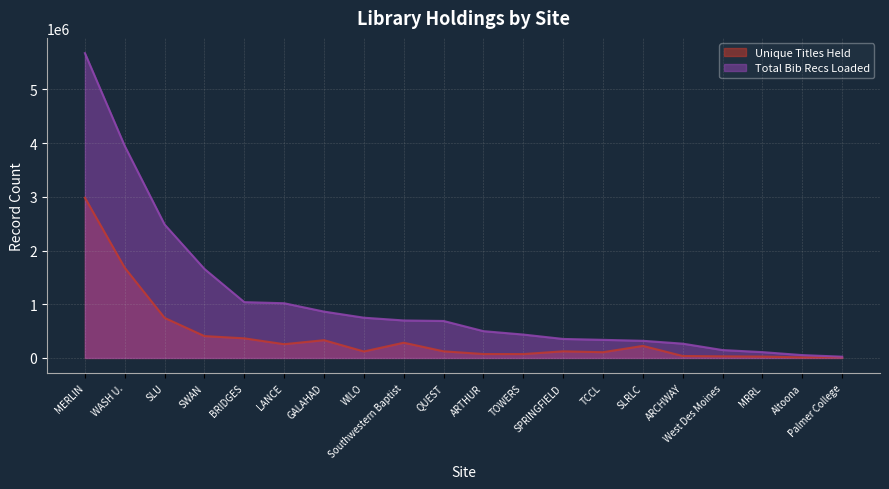

How many distinct data groups are displayed?

2